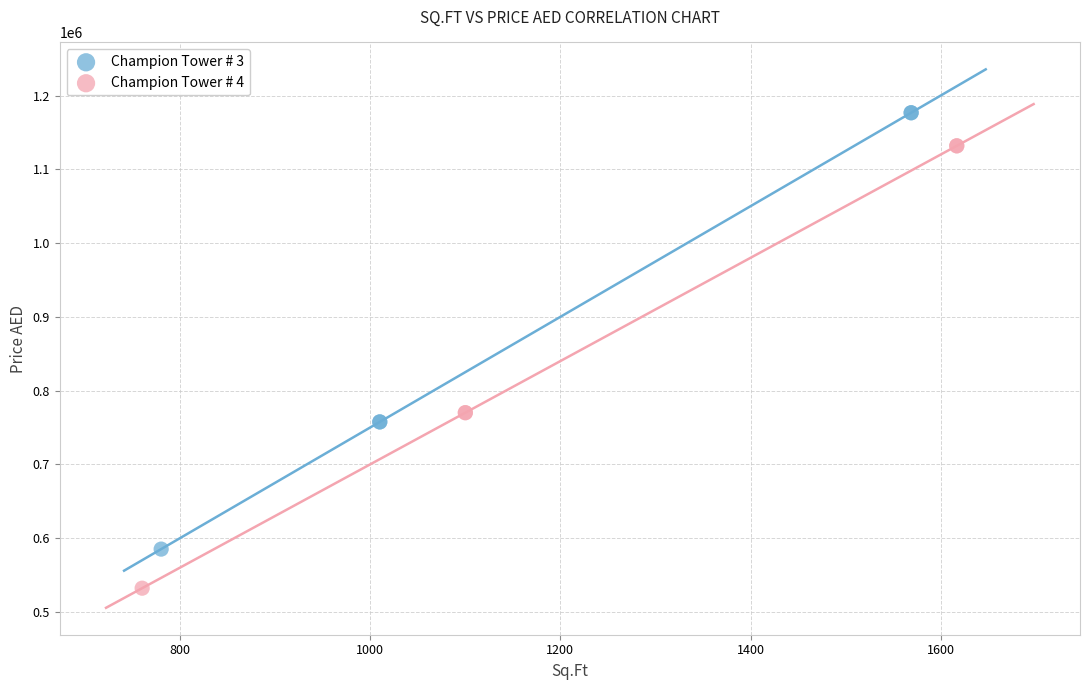

What are all the series names shown in the legend?

Champion Tower # 3, Champion Tower # 4